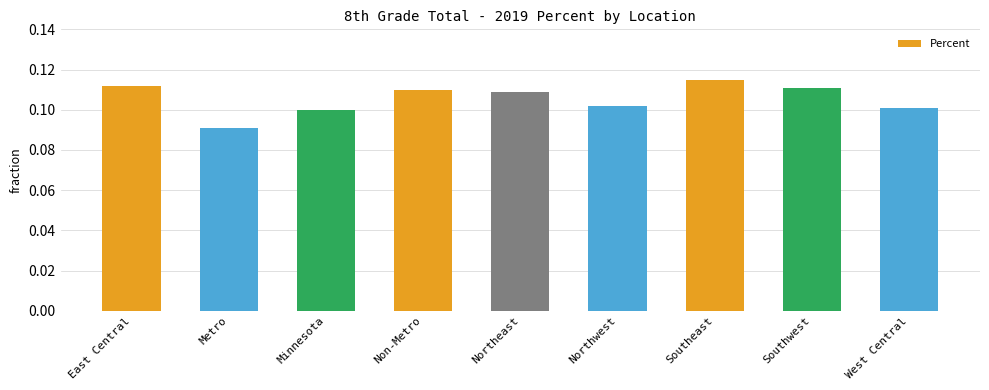

Is it true that the value at Southeast is 0.1?

True